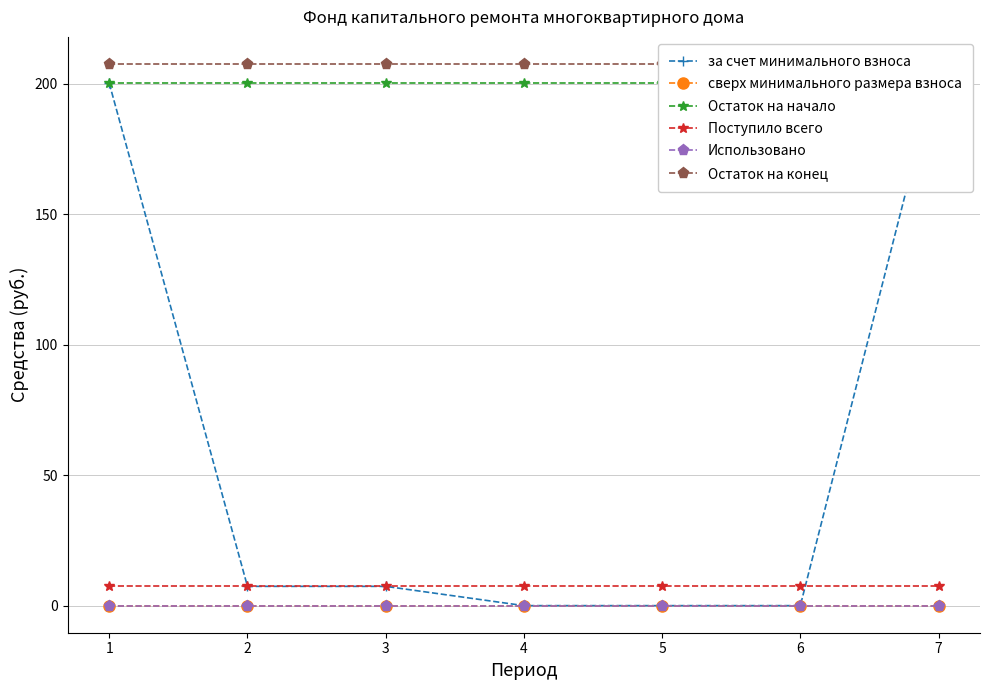

What is the sum of all Остаток на конец values?

1452.7